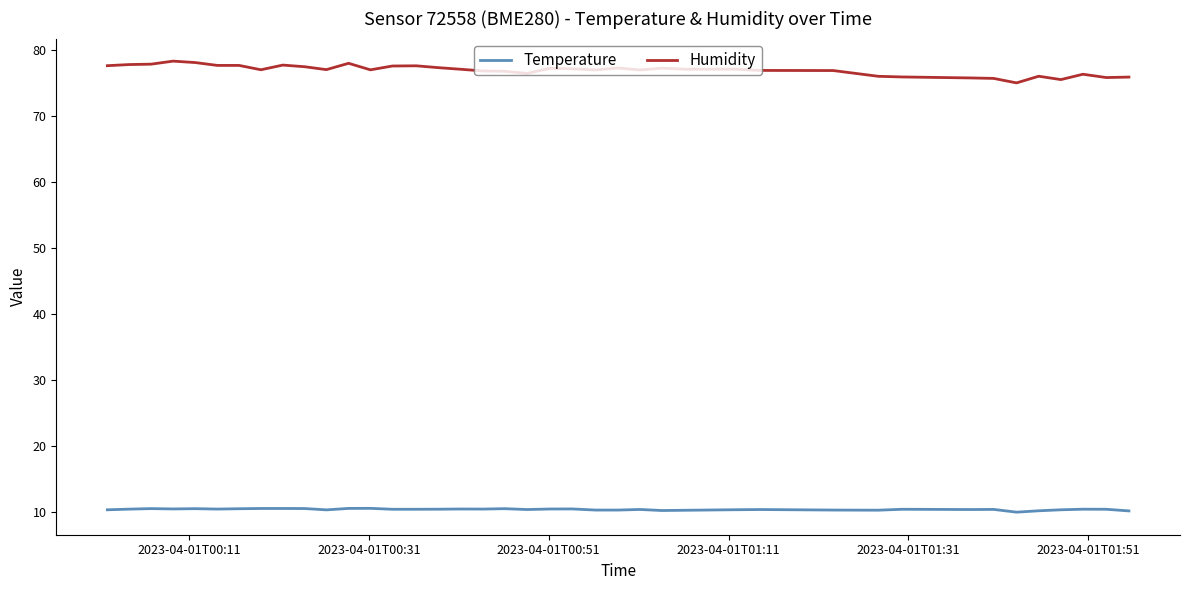

Which series has the largest total across all categories?

Humidity